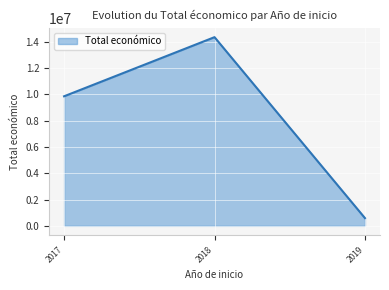

What is the change in value from 2017 to 2019?

-9259786